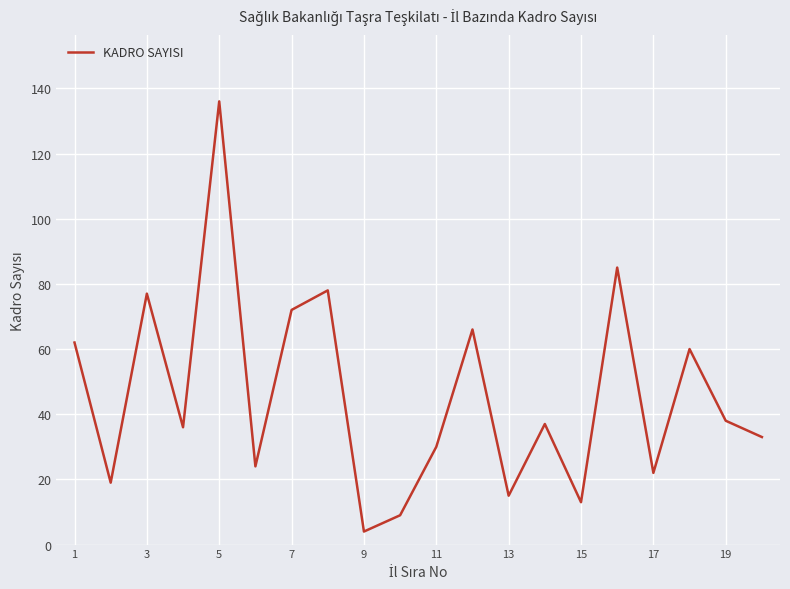

What is the minimum value shown in the chart?

4